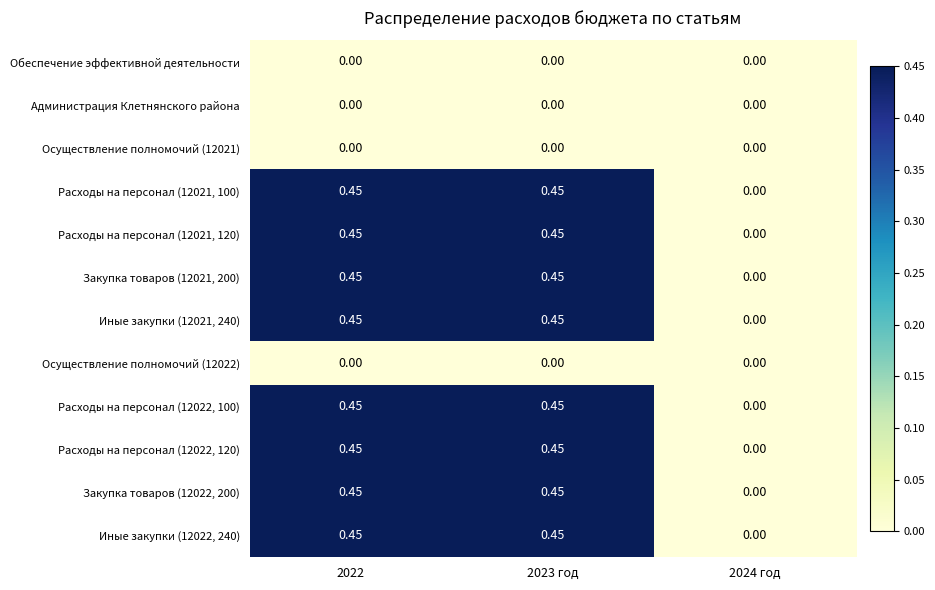

Is the value of Расходы на персонал (12021, 100) at 2024 год greater than the value of Иные закупки (12022, 240) at 2023 год?

No